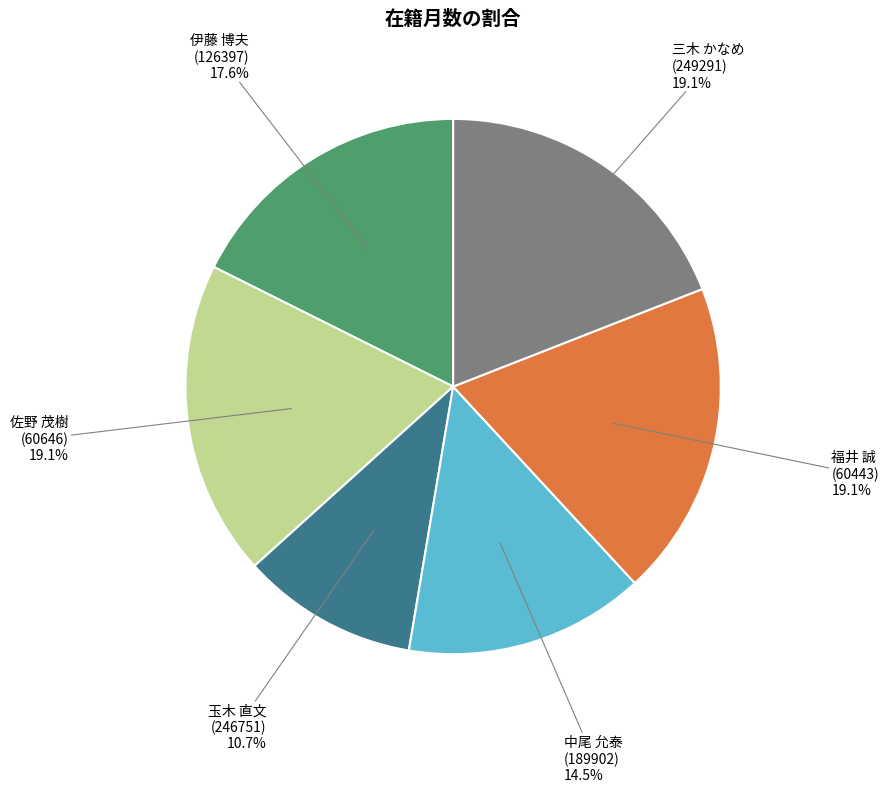

How many segments does this pie chart have?

6